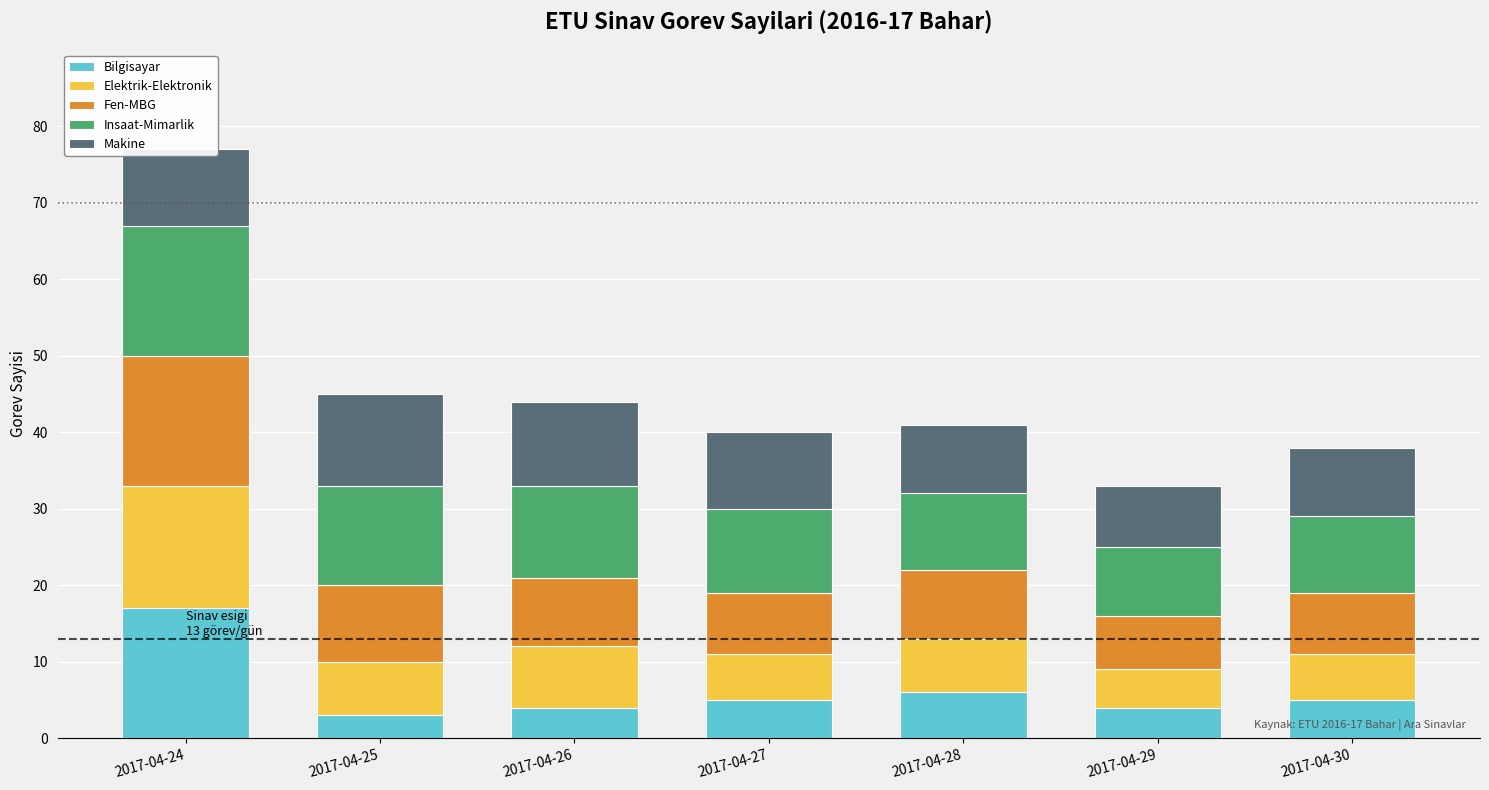

At which category is the sum across all series the highest?

2017-04-24